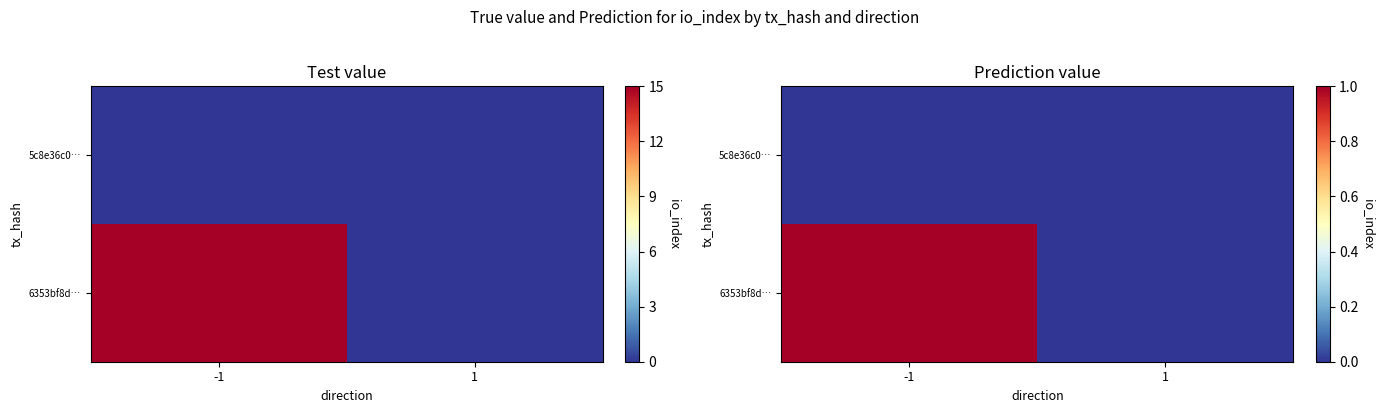

Count the number of categories in the chart.

2